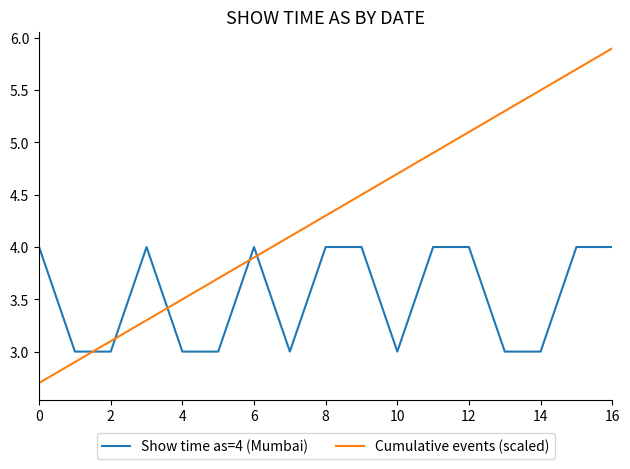

What is the lowest value of the Cumulative events (scaled) series?

2.7